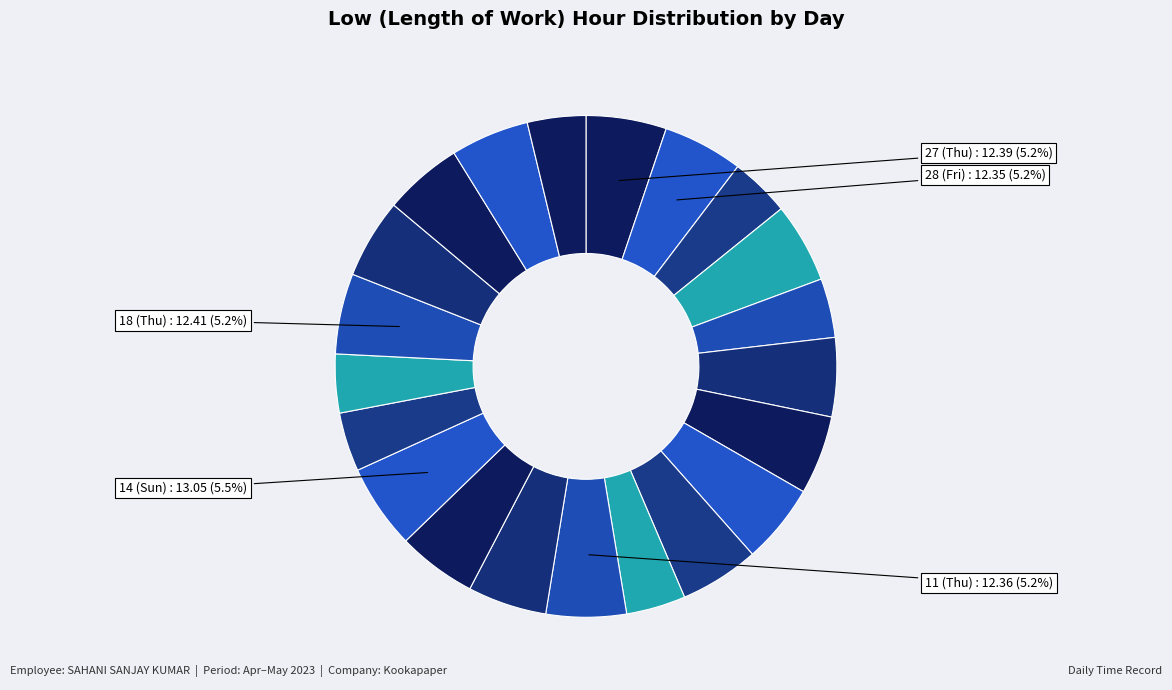

Which slice is the smallest?

26 (Wed)